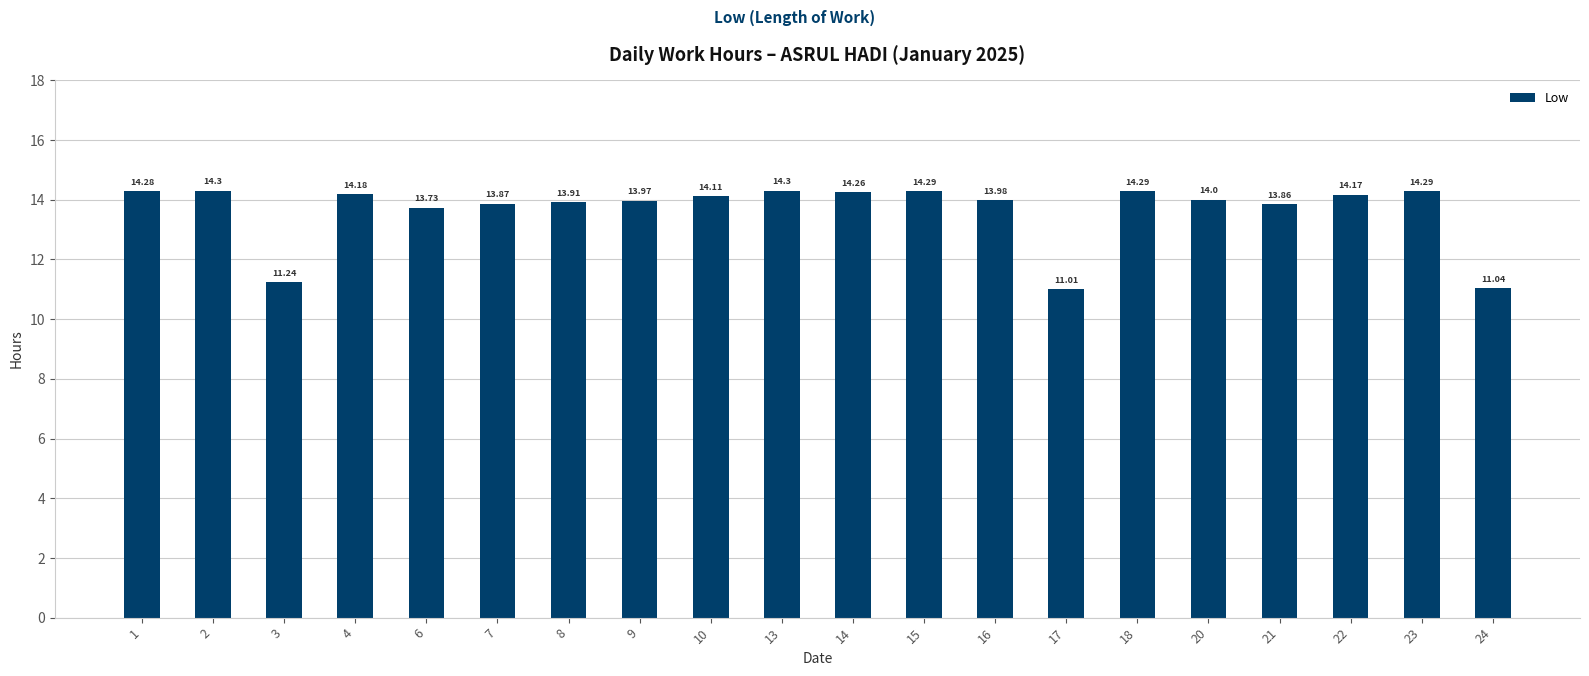

What is the maximum value shown in the chart?

14.3